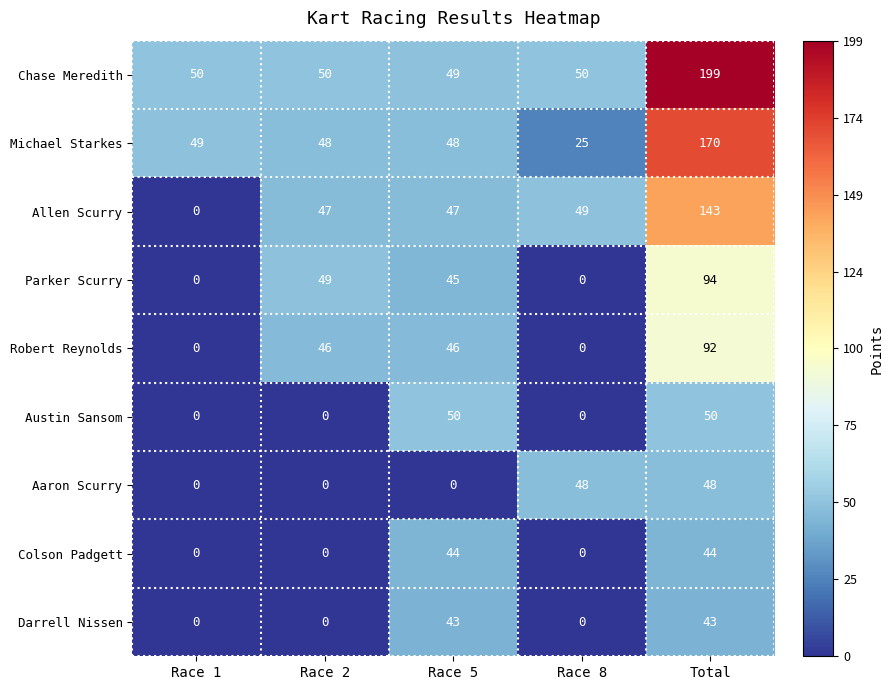

True or false: Chase Meredith has a value of 31 at Race 2.

False